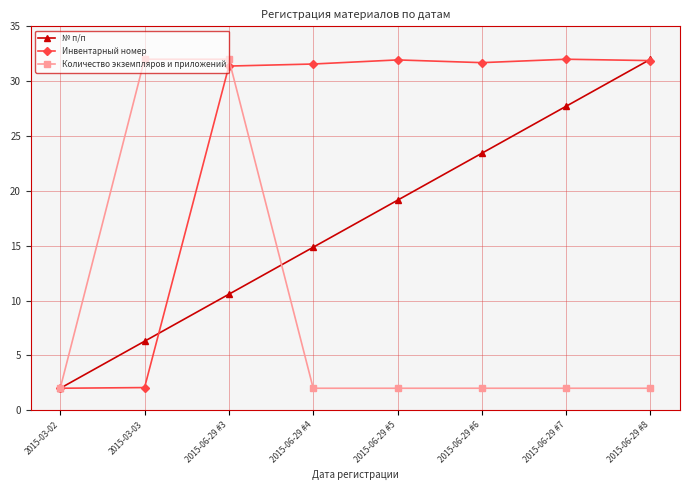

The value of Количество экземпляров и приложений at 2015-06-29 #3 is 32.0. True or false?

True